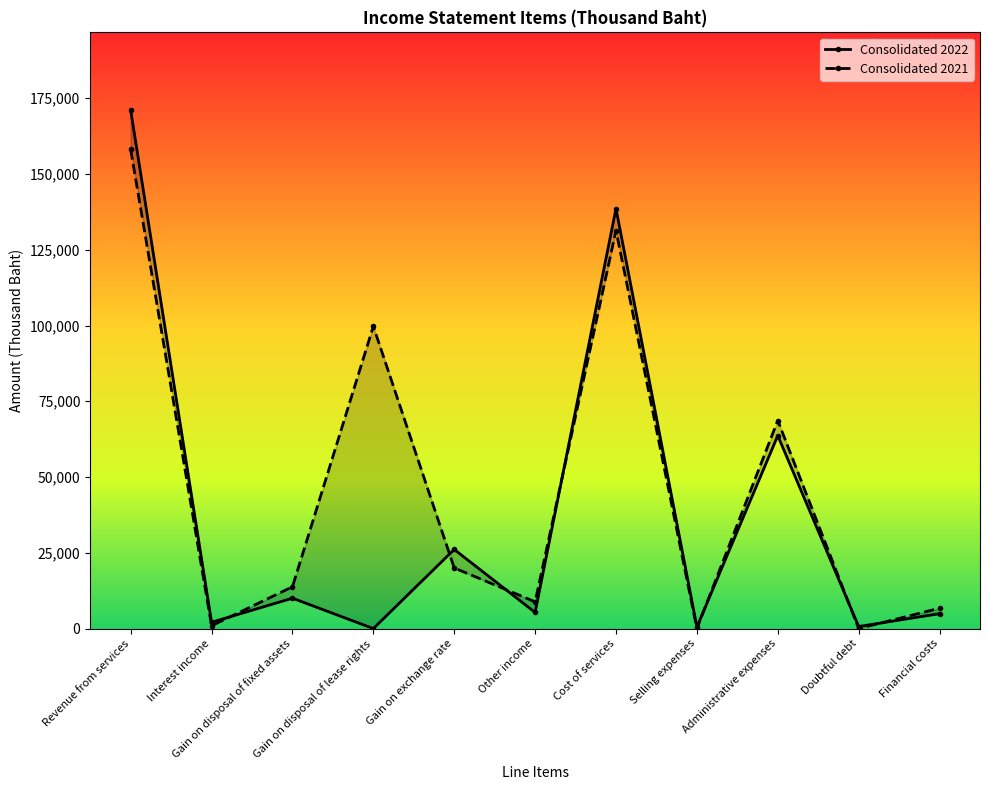

Reading right to left, extract all data points from this chart.

Consolidated 2022: Financial costs=4904	Doubtful debt=673	Administrative expenses=63672	Selling expenses=541	Cost of services=138582	Other income=5316	Gain on exchange rate=26107	Gain on disposal of lease rights=0	Gain on disposal of fixed assets=10020	Interest income=2066	Revenue from services=171074
Consolidated 2021: Financial costs=6711	Doubtful debt=0	Administrative expenses=68631	Selling expenses=0	Cost of services=131349	Other income=8821	Gain on exchange rate=20000	Gain on disposal of lease rights=99727	Gain on disposal of fixed assets=13780	Interest income=924	Revenue from services=158094